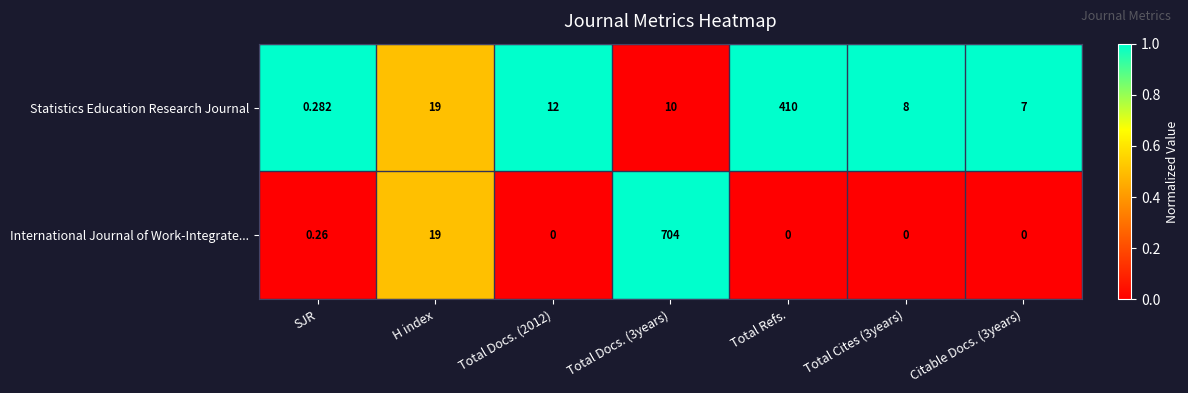

Which series has the largest range (max minus min)?

International Journal of Work-Integrate...